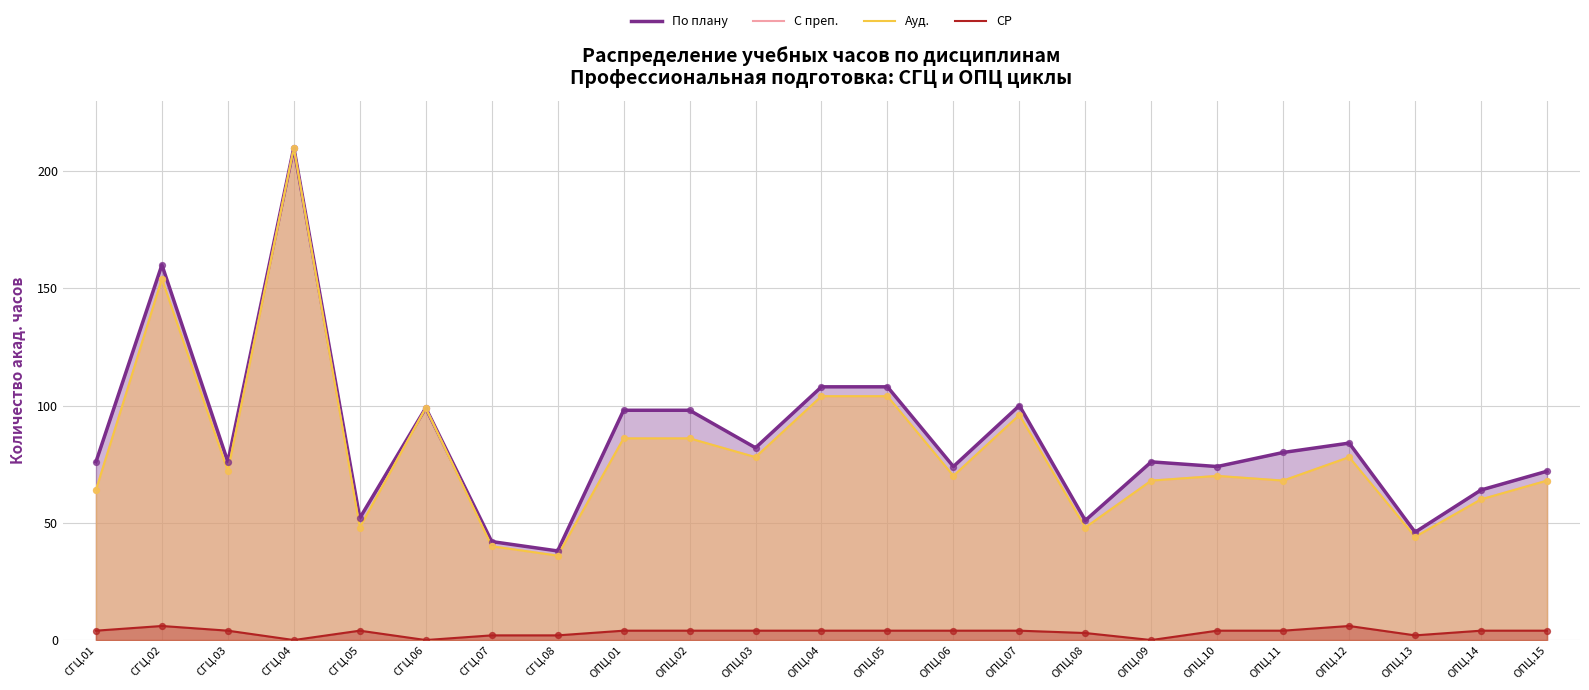

Which series reaches the maximum Y coordinate?

По плану